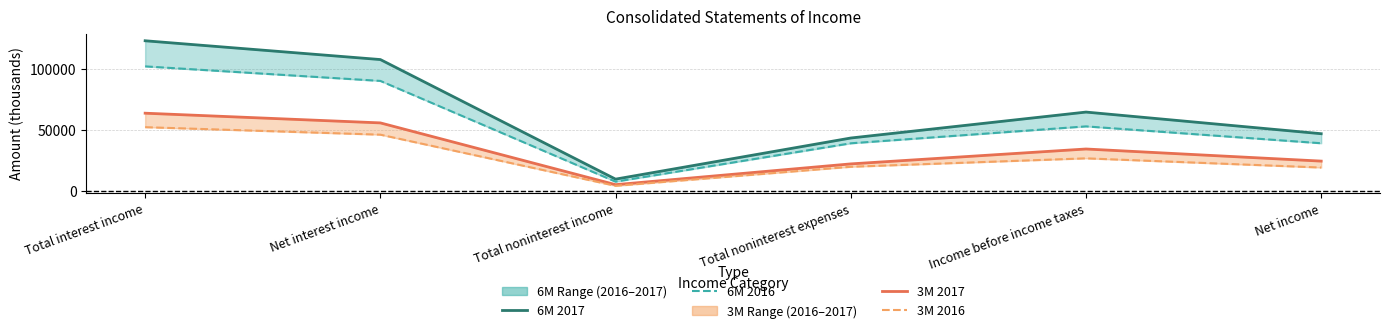

True or false: 3M 2017 has a value of 24164 at Net income.

True